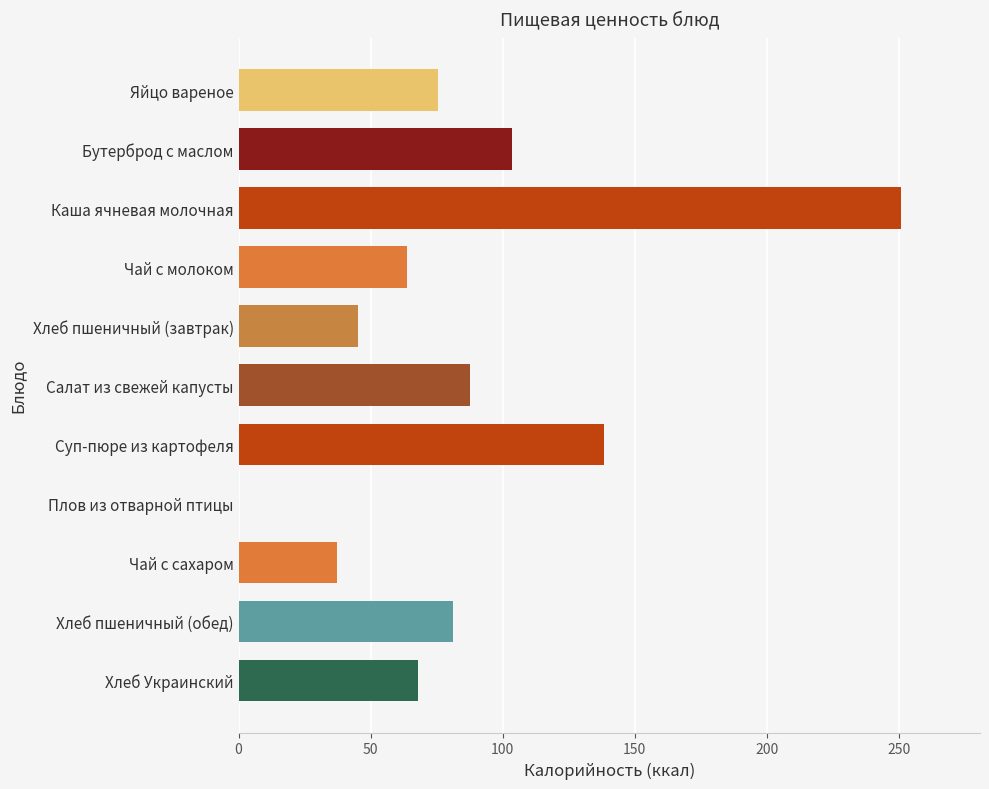

True or false: the data shows 103.7 at Бутерброд с маслом.

True